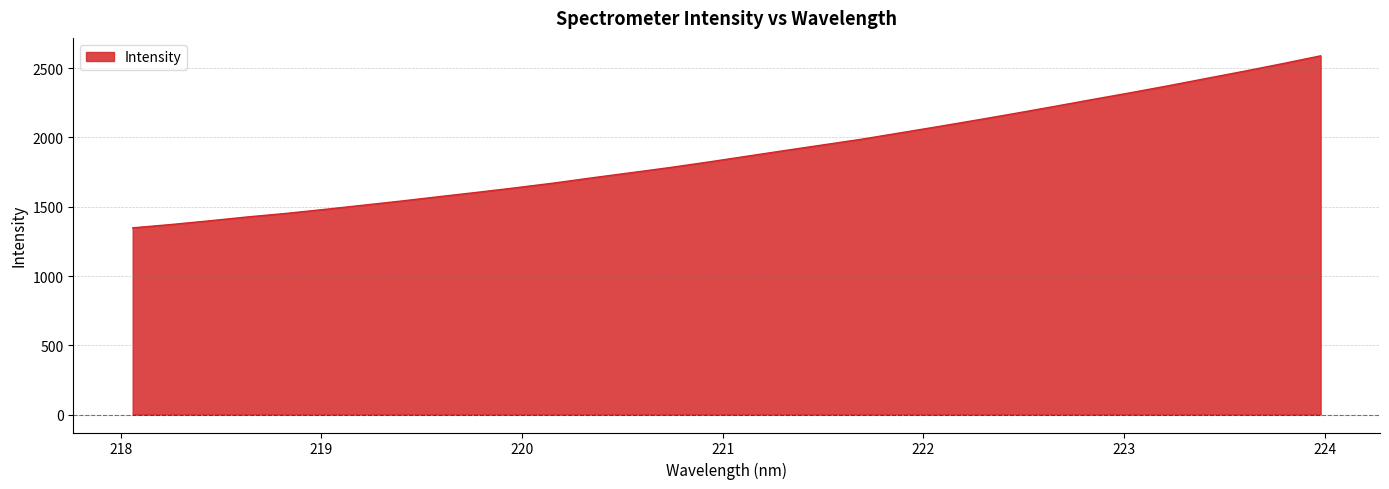

What is the minimum value shown in the chart?

1347.9